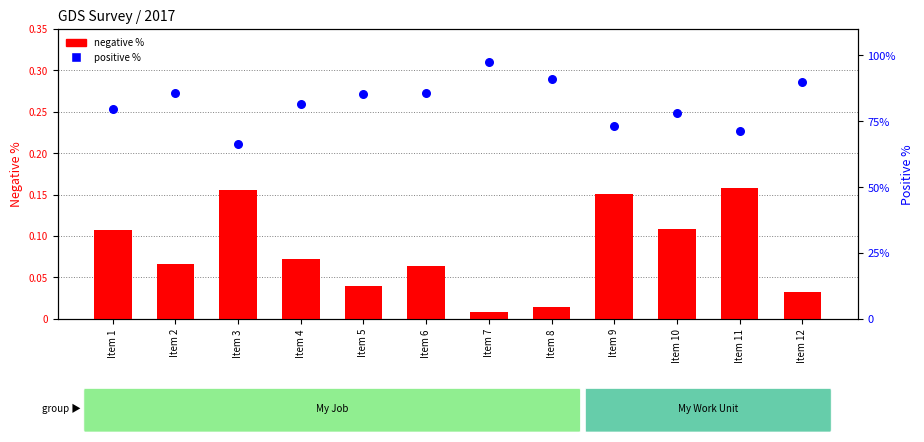

Which series has the largest total across all categories?

positive %